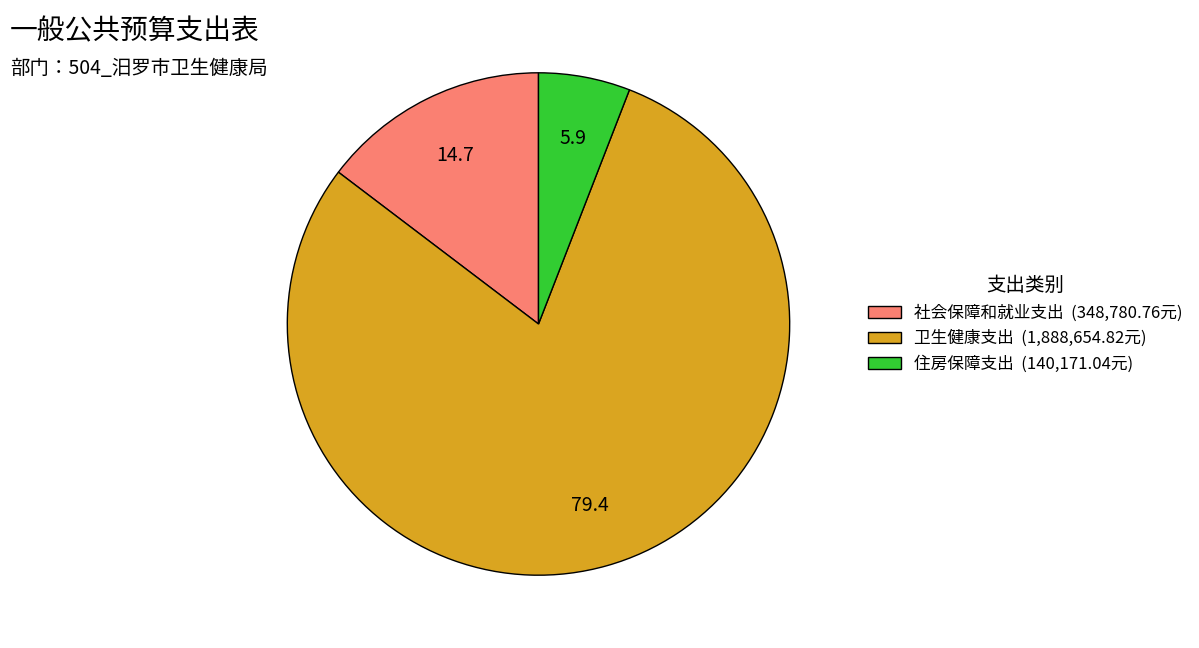

What is the majority slice?

卫生健康支出